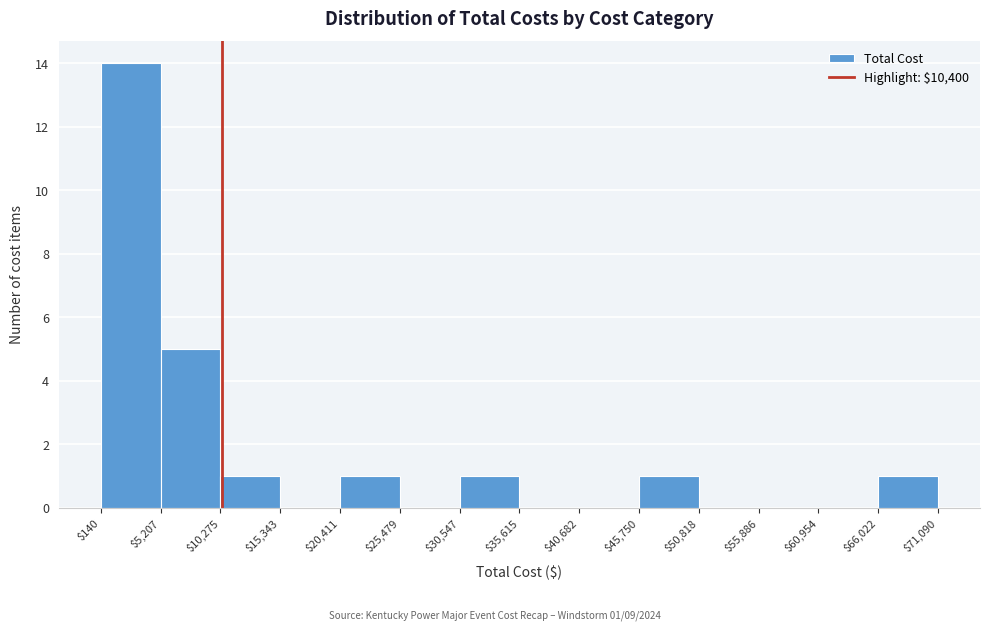

Over which range of the x-axis is the bar tallest?

$140 to $5,207